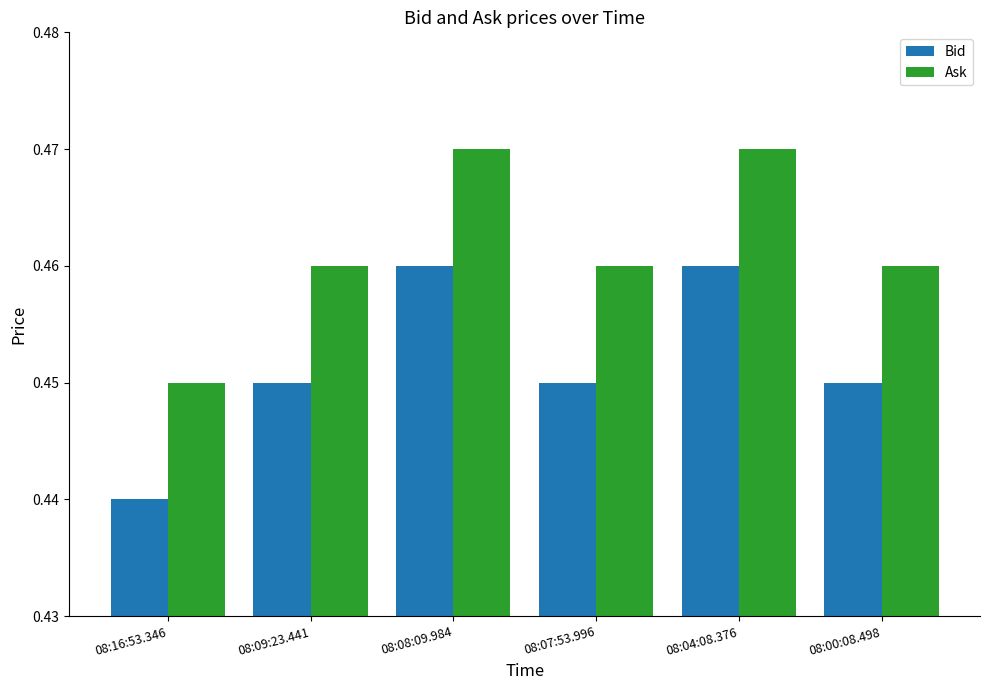

What is the total value across all series at 08:00:08.498?

0.9